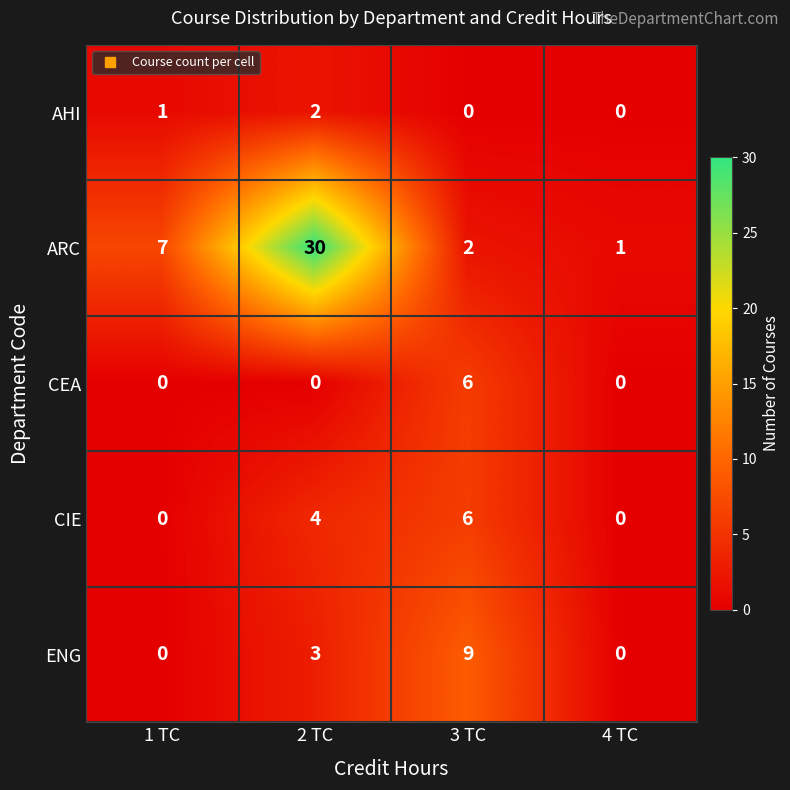

Reading right to left, what are all the values shown in this chart?

AHI: 0	0	2	1
ARC: 1	2	30	7
CEA: 0	6	0	0
CIE: 0	6	4	0
ENG: 0	9	3	0